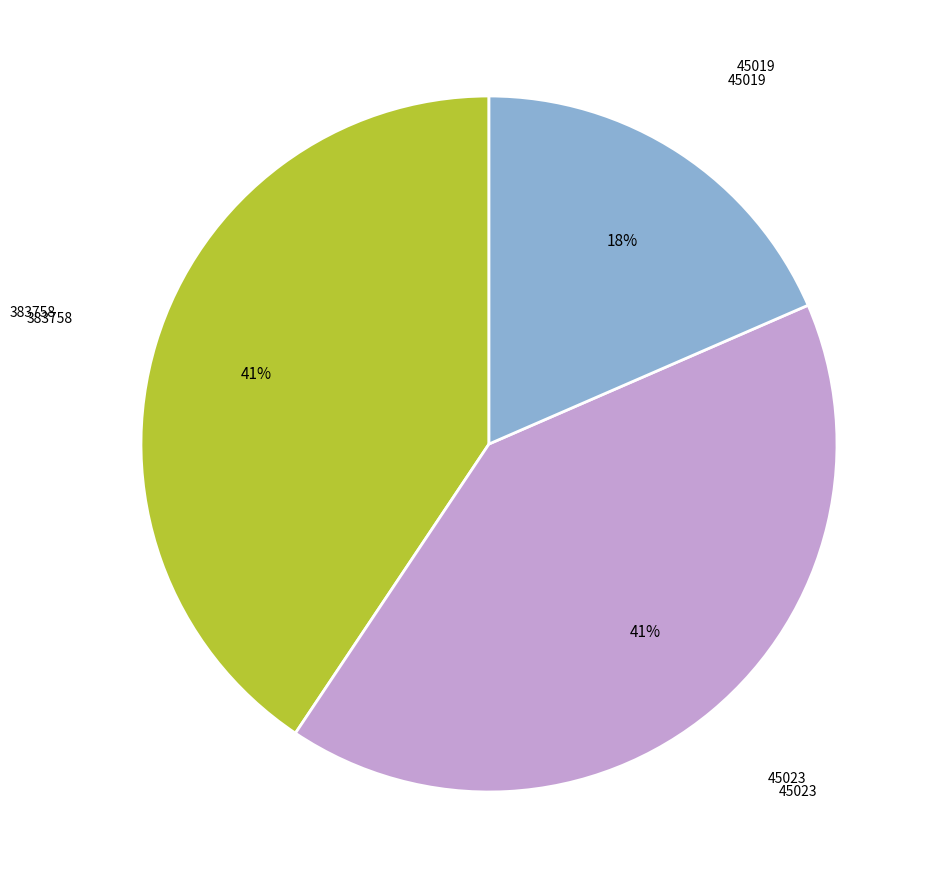

Is there a majority slice in this chart?

No